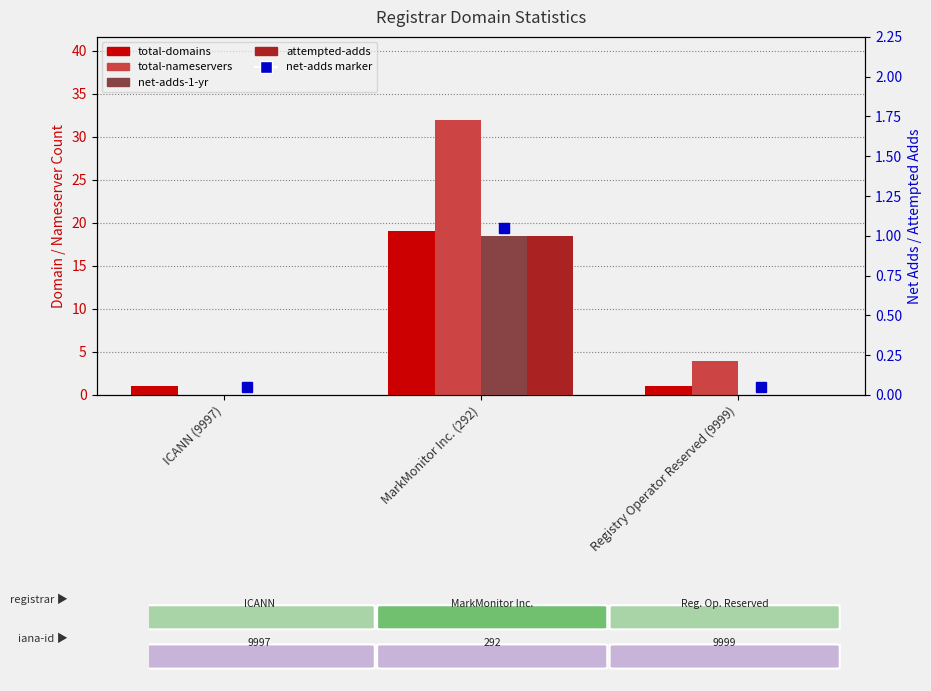

Reading left to right, list all the values displayed in this chart.

total-domains: 1	19	1
total-nameservers: 0	32	4
net-adds-1-yr: 0	1	0
attempted-adds: 0	1	0